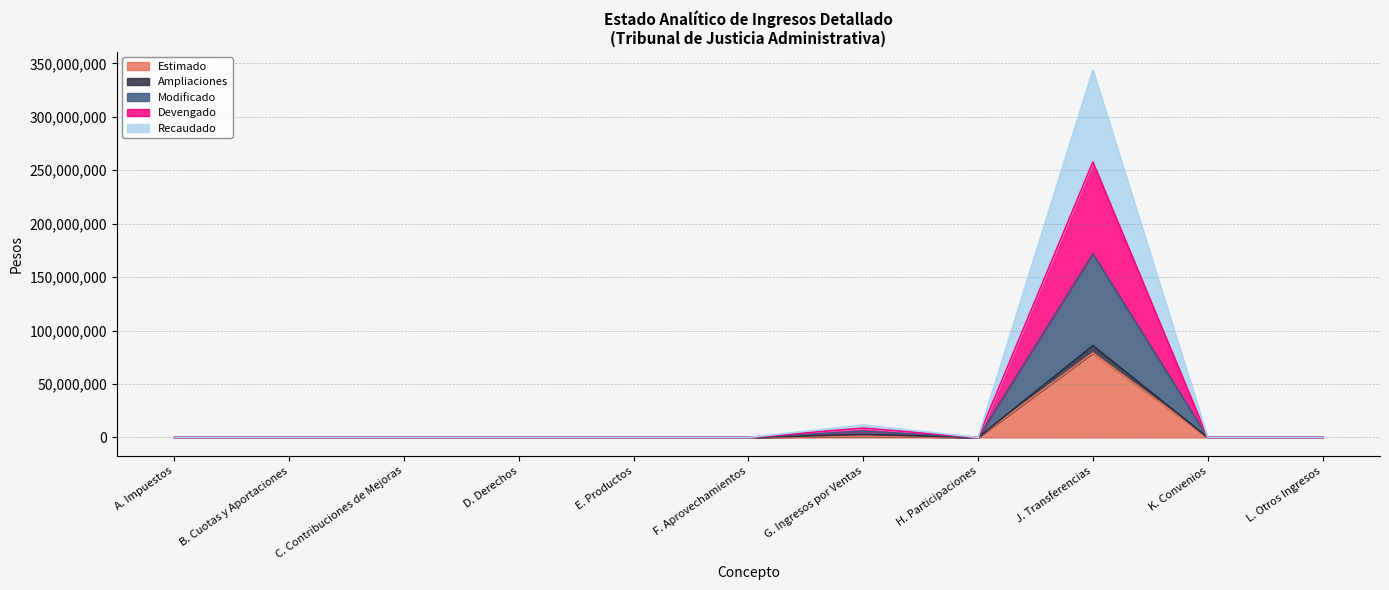

At which label is Recaudado closest to 85938210?

G. Ingresos por Ventas